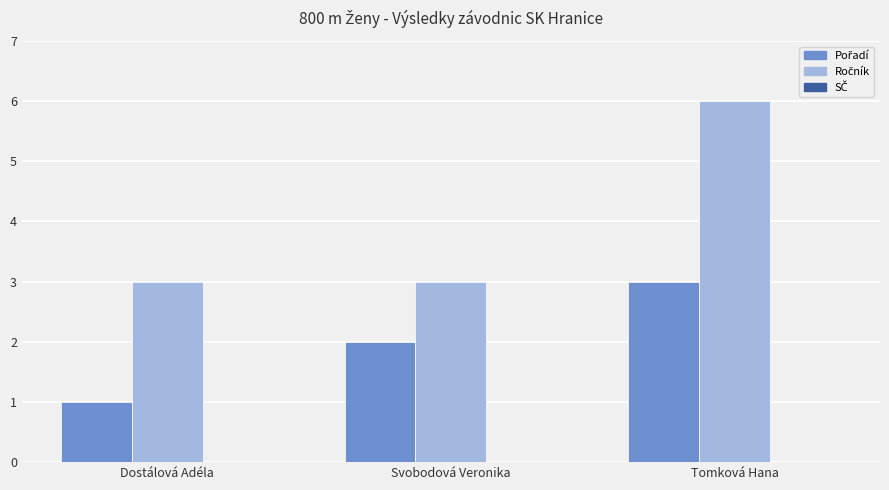

What is the total value across all series at Tomková Hana?

9